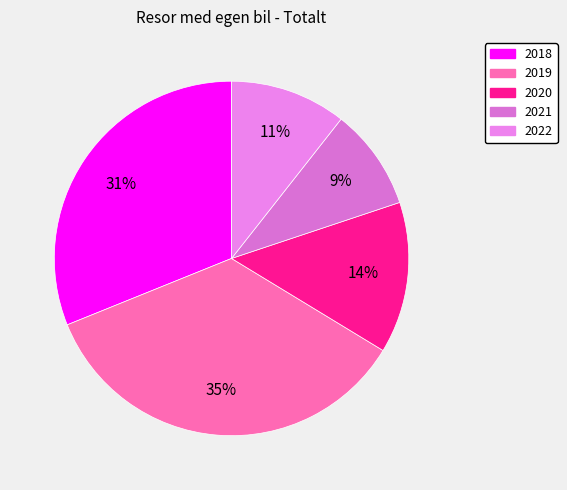

To the nearest percent, what is the average slice percentage?

20%